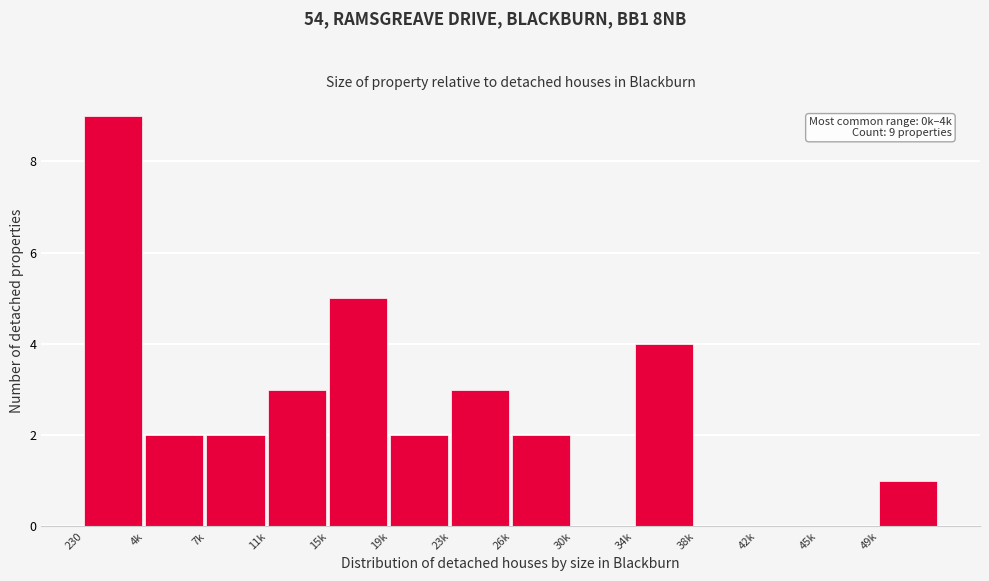

Reading left to right, transcribe all the data shown in this chart.

230=9	4k=2	7k=2	11k=3	15k=5	19k=2	23k=3	26k=2	30k=0	34k=4	38k=0	42k=0	45k=0	49k=1